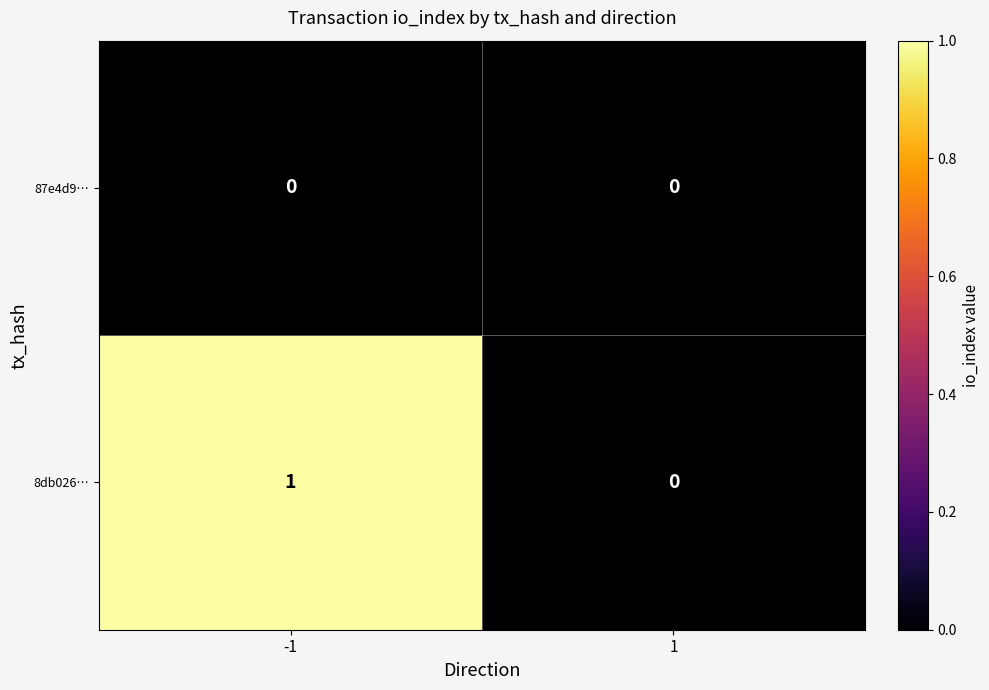

The value of 8db026… at 1 is 0. True or false?

True